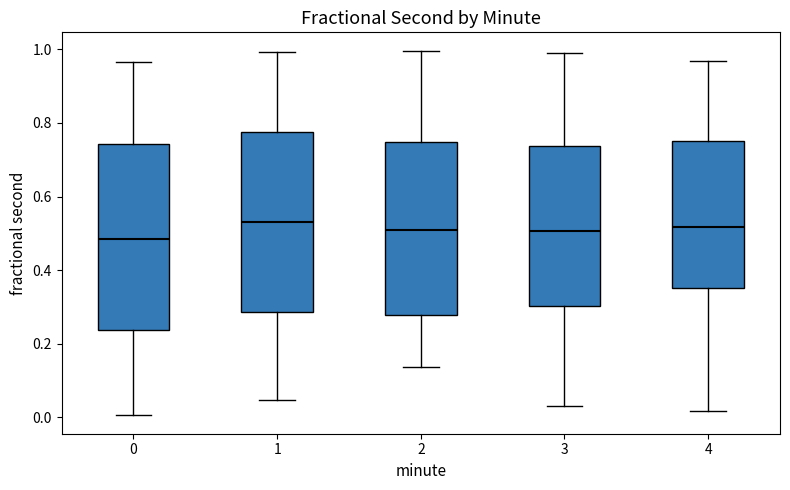

Where does the lower whisker of the box at x = 2 end on the y-axis? The values are not printed on the chart, so give them approximately, as read against the axis.

0.14